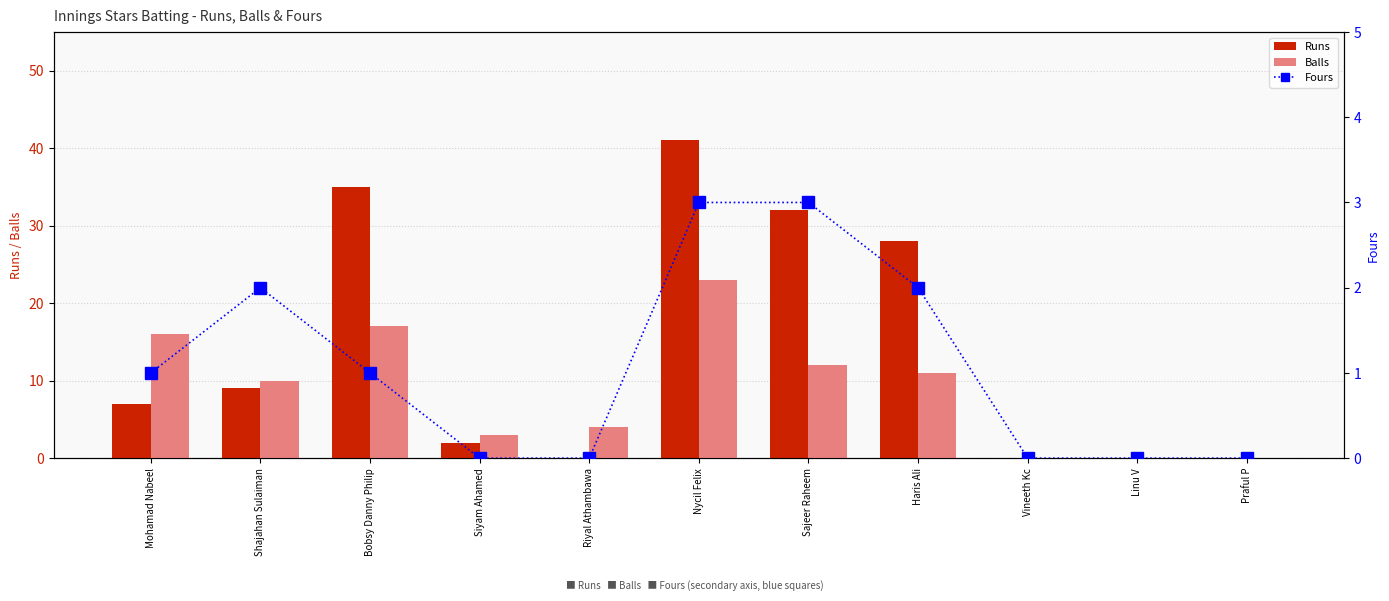

Reading left to right, extract all data points from this chart.

Runs: 7	9	35	2	0	41	32	28	0	0	0
Balls: 16	10	17	3	4	23	12	11	0	0	0
Fours: 1	2	1	0	0	3	3	2	0	0	0